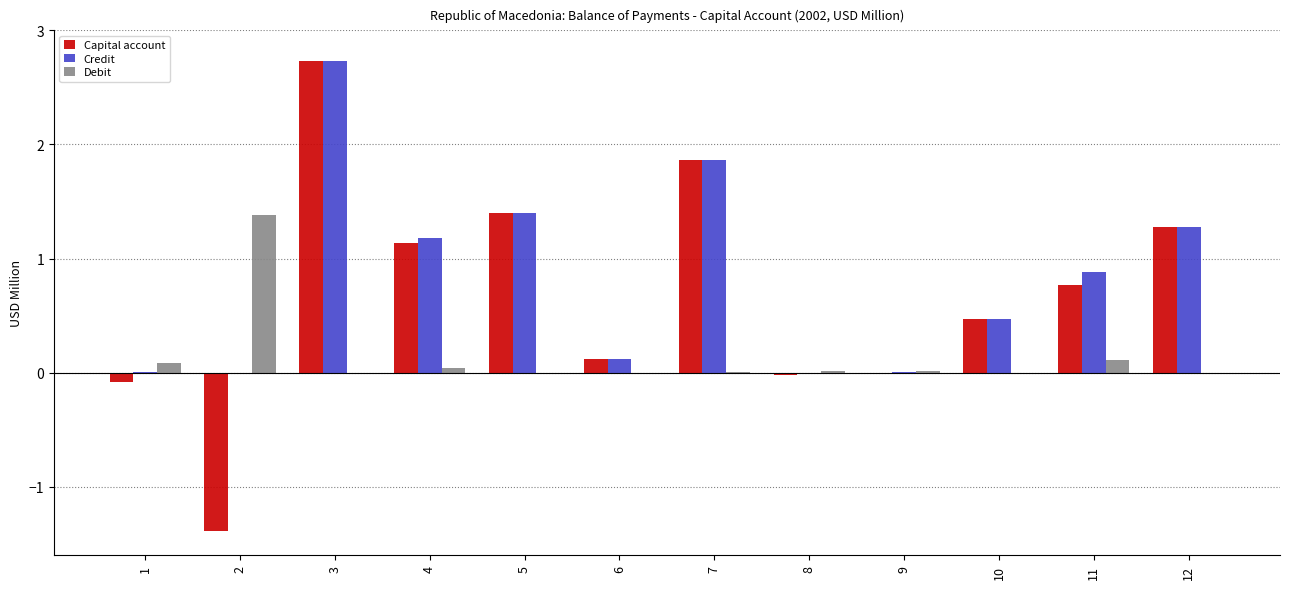

Between 5 and 9, which series saw the biggest shift?

Capital account